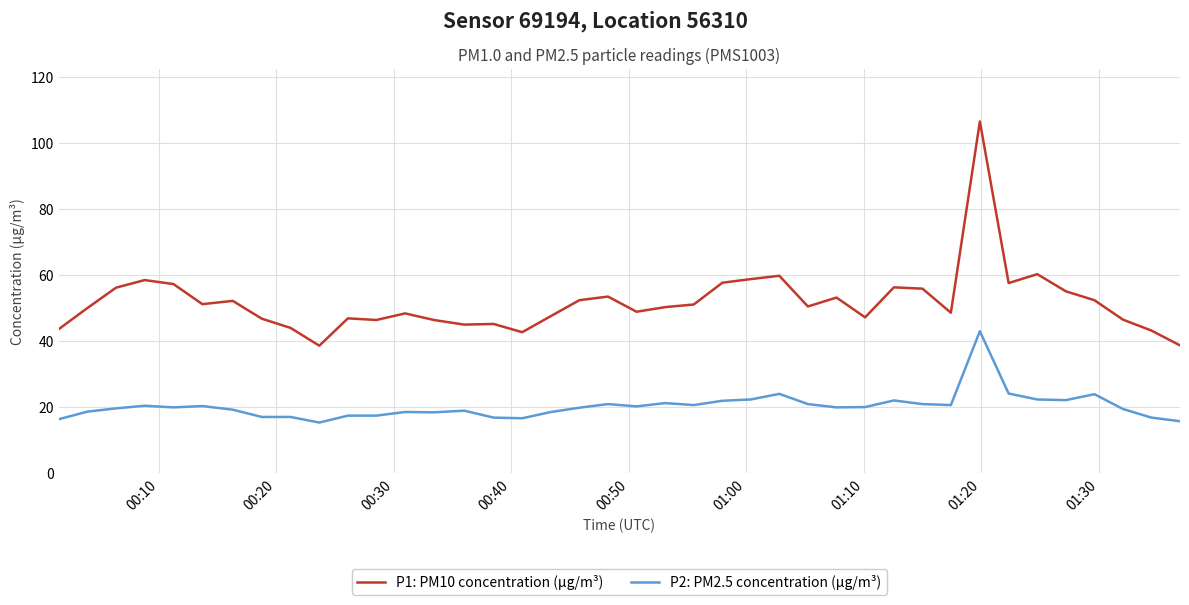

True or false: P1: PM10 concentration (µg/m³) and P2: PM2.5 concentration (µg/m³) intersect in this chart.

False